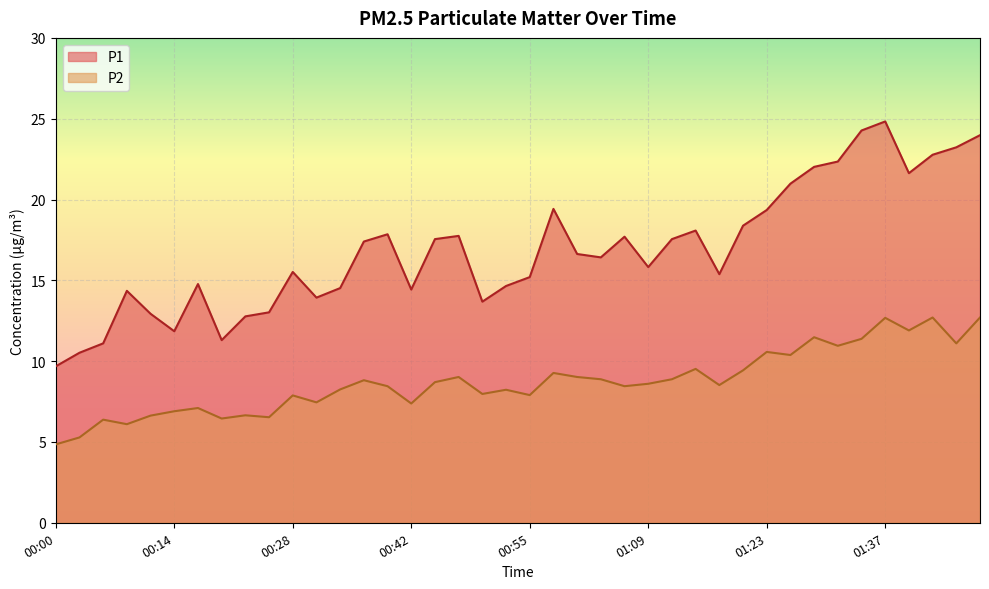

Which series has the largest range (max minus min)?

P1